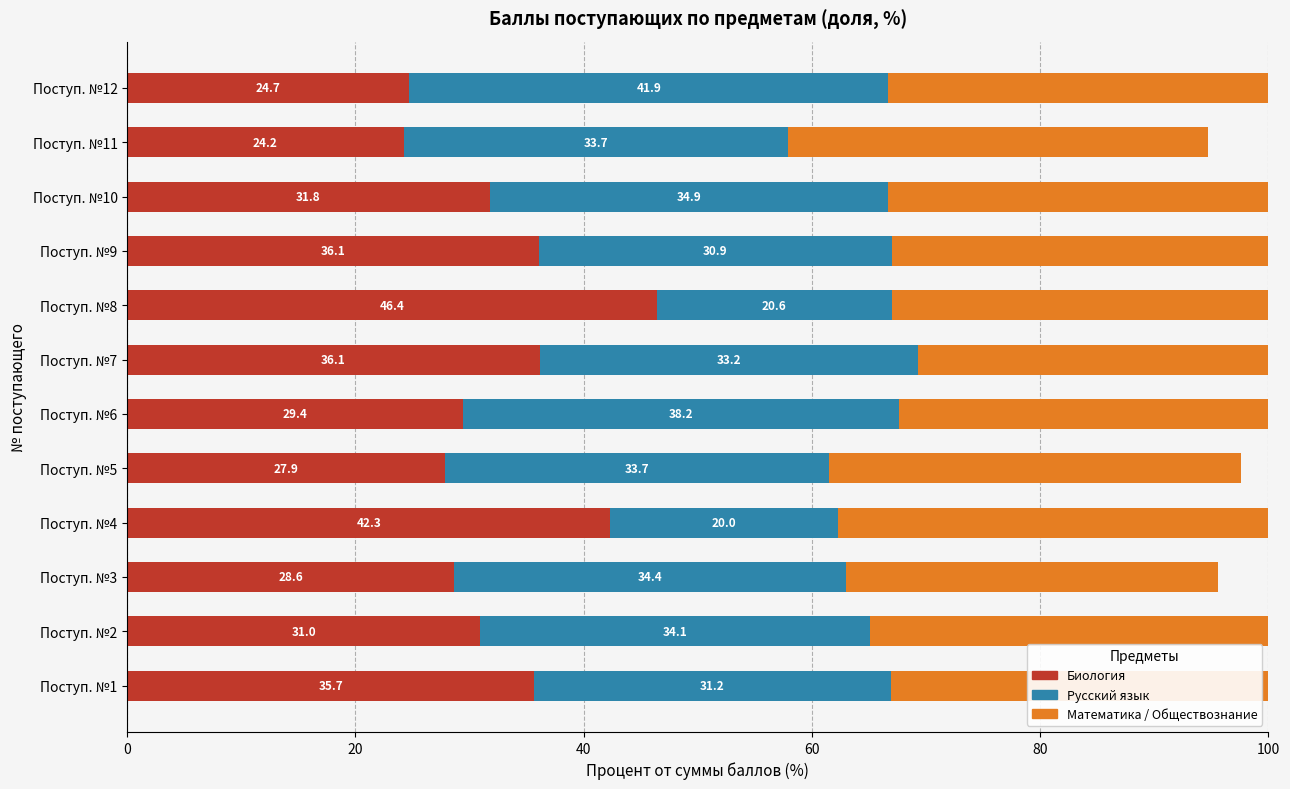

The Биология series shows 24.7 at Поступ. №12. True or false?

True